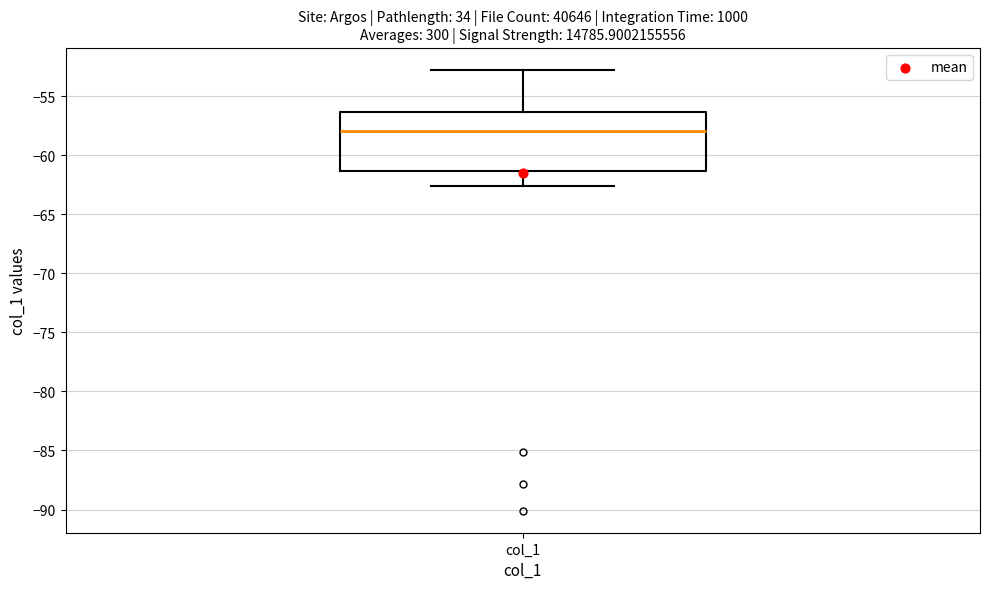

Where does the upper whisker of the box for col_1 end on the y-axis? The values are not printed on the chart, so give them approximately, as read against the axis.

-53.0